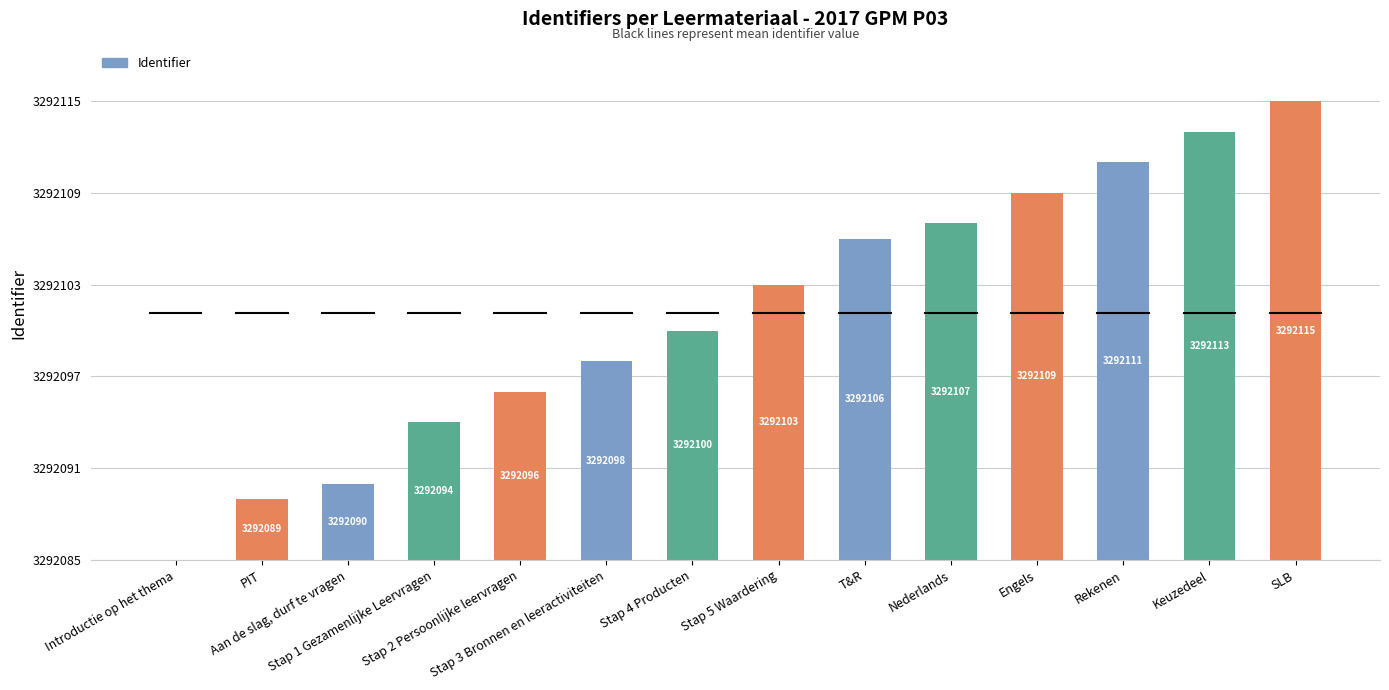

Which category has the highest value across all series?

SLB